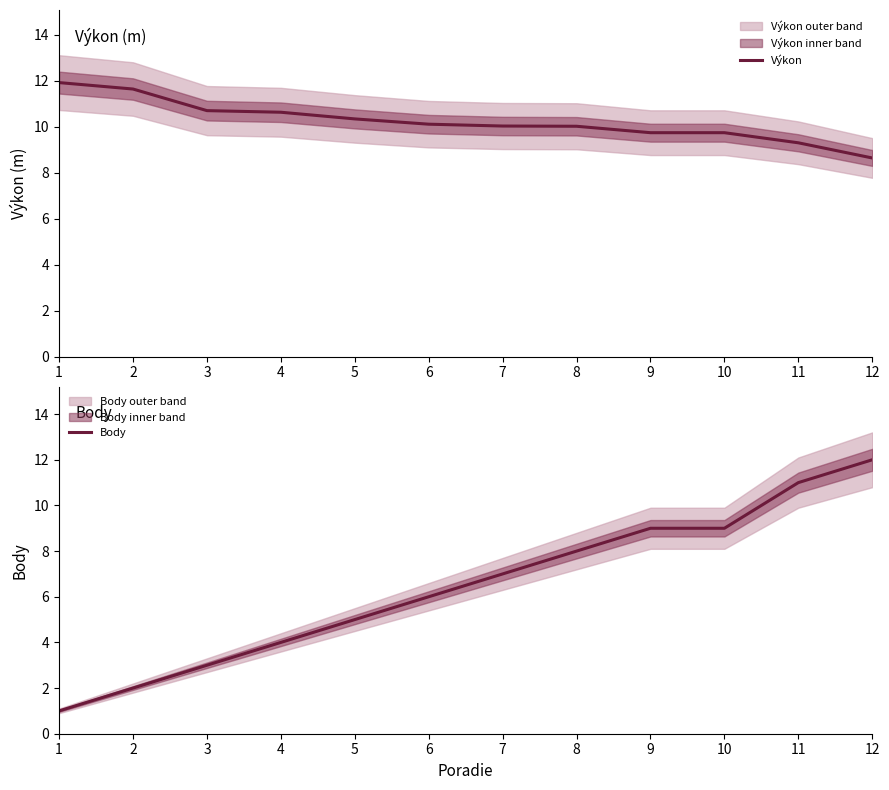

Where do Body and Výkon first cross each other?

10 and 11